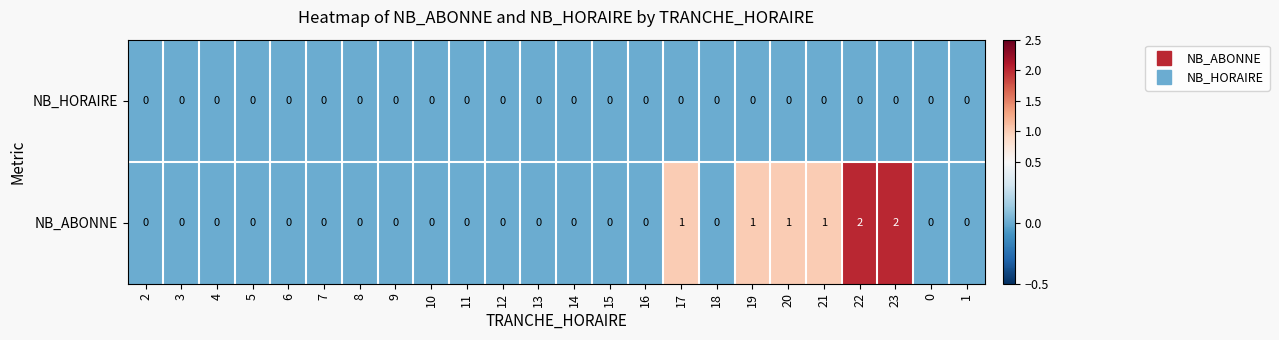

True or false: NB_HORAIRE has a value of 0 at 23.

True